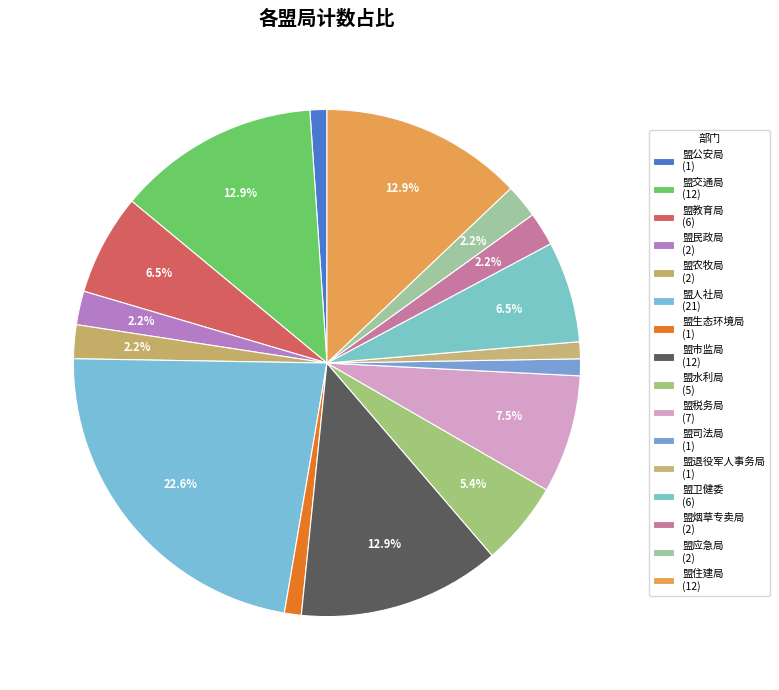

How many slices are in this pie chart?

16